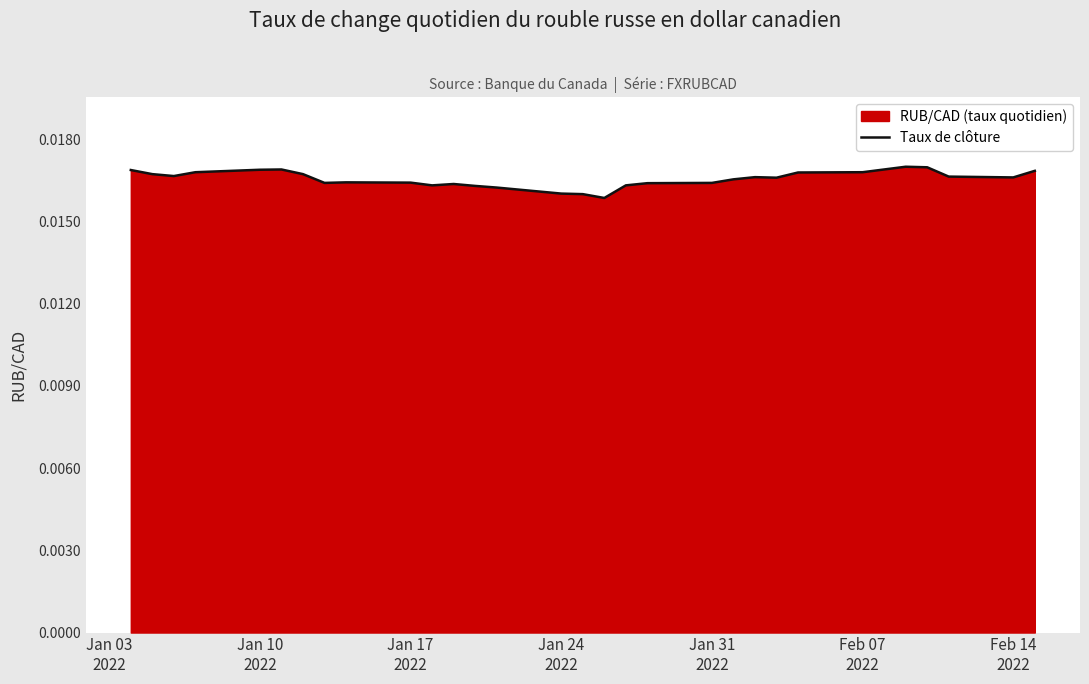

How many lines are shown in the chart?

1